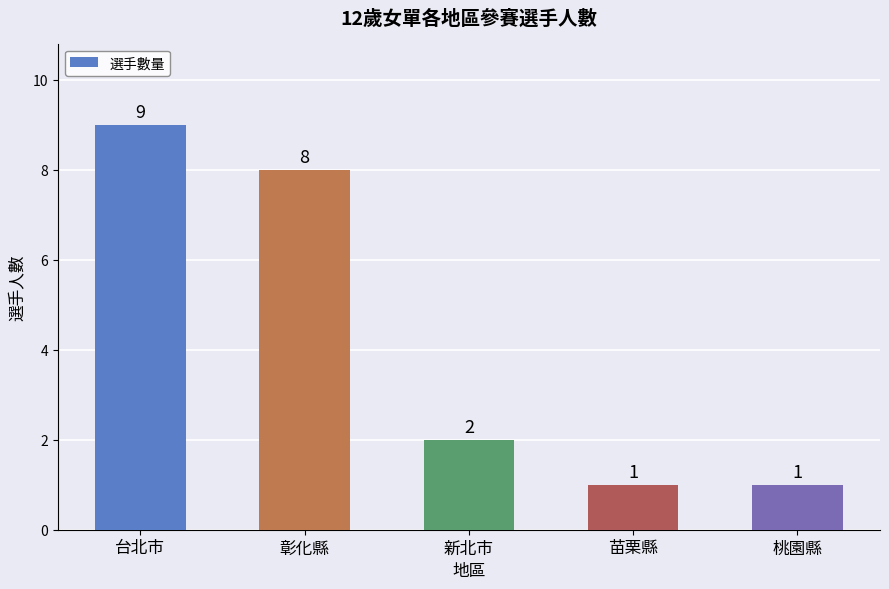

True or false: the data shows 2 at 新北市.

True